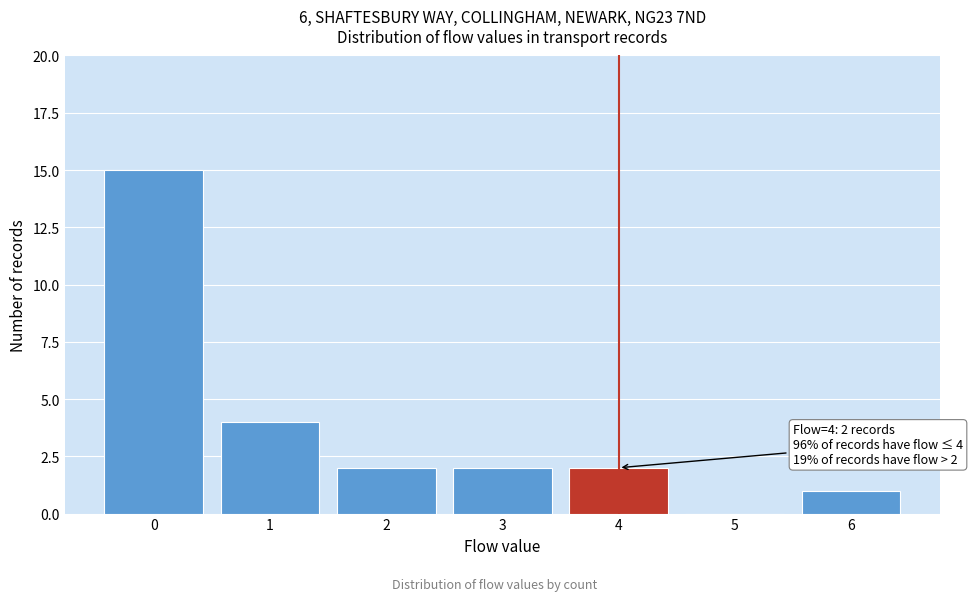

Over which range of the x-axis is the bar tallest?

-0.5 to 0.5